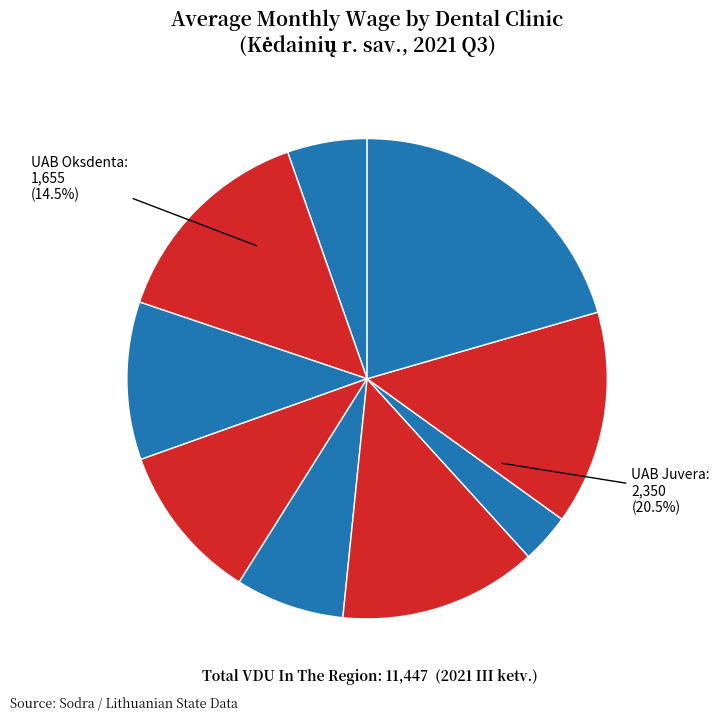

What percentage is the MB Tobula šypsena slice, to the nearest percent?

14%